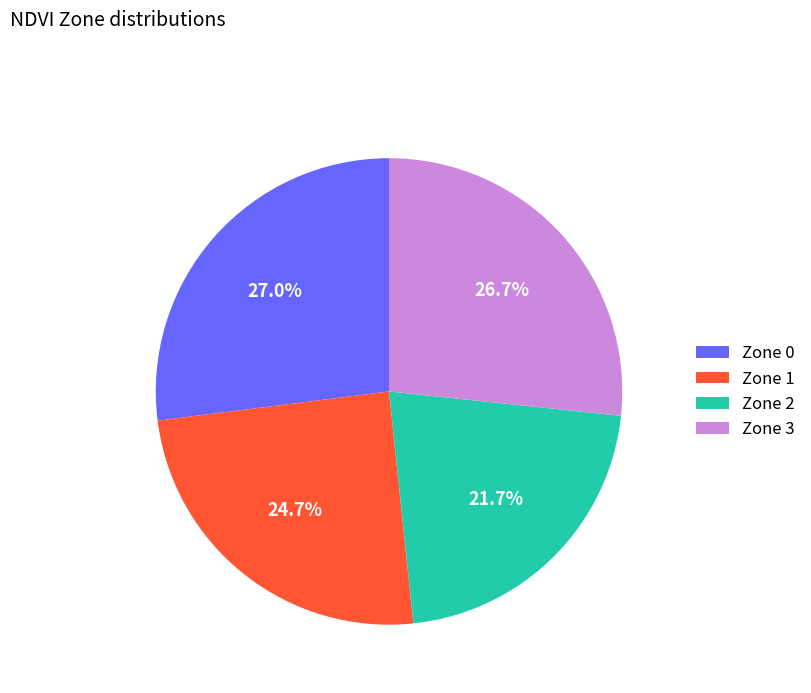

Between Zone 2 and Zone 1, which is larger?

Zone 1